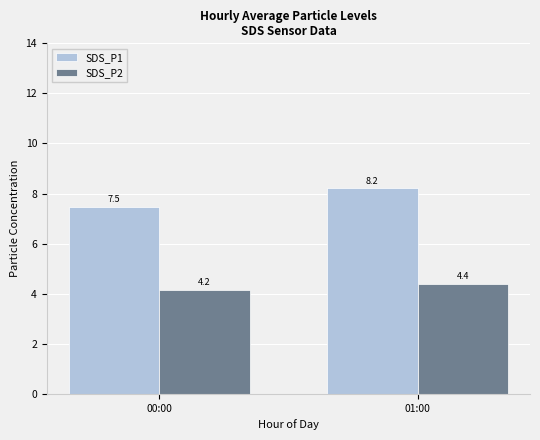

Which category has the highest value in the SDS_P2 series?

01:00